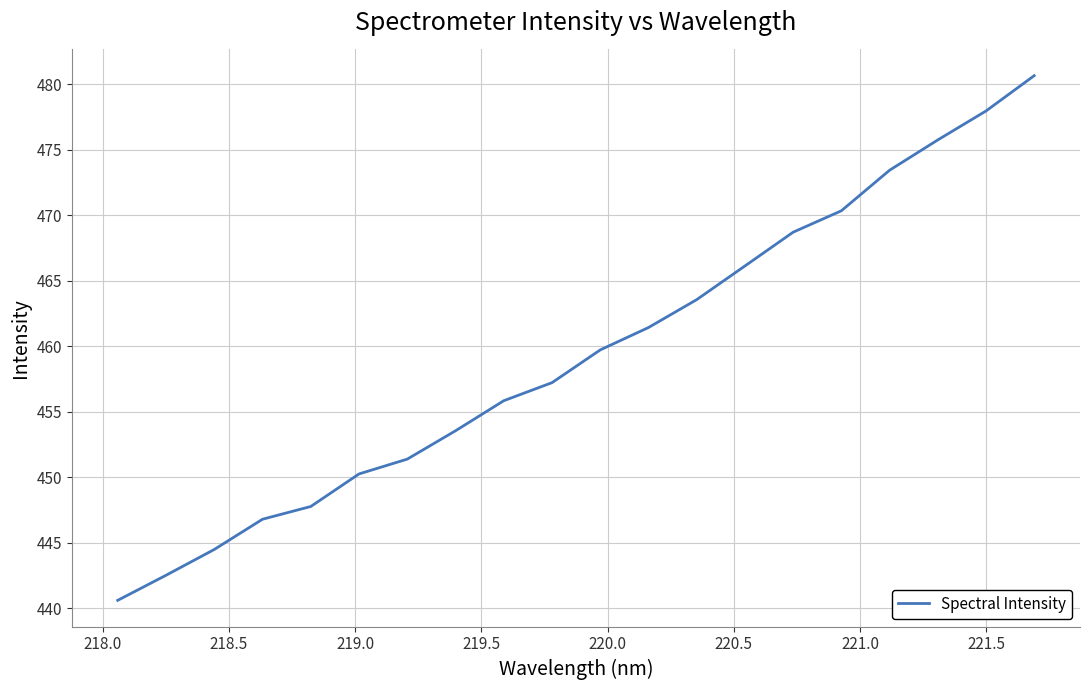

What is the maximum value shown in the chart?

480.6